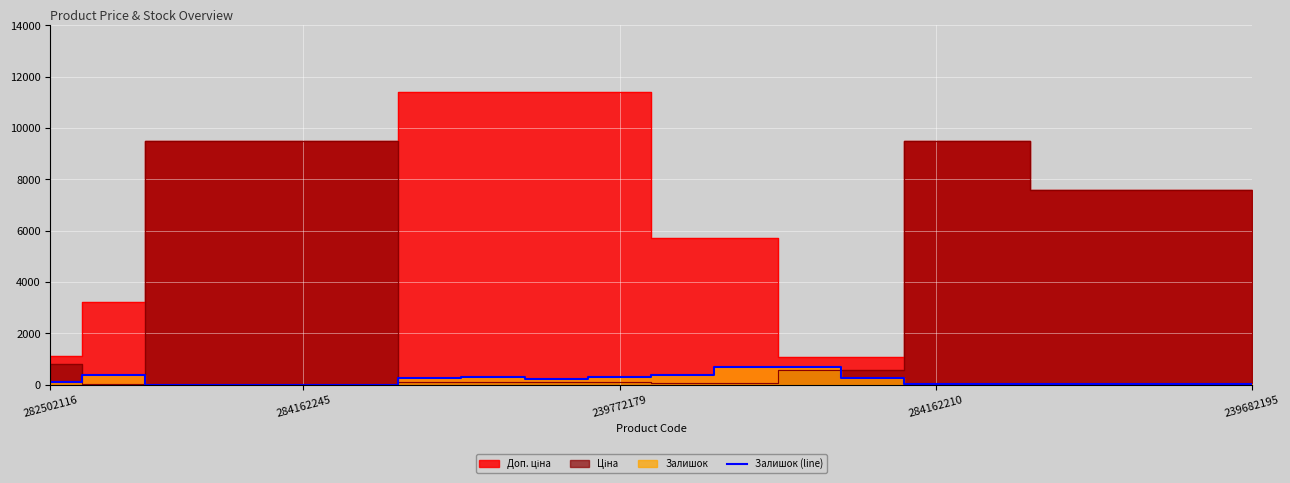

True or false: the data shows 971 at 12.

False